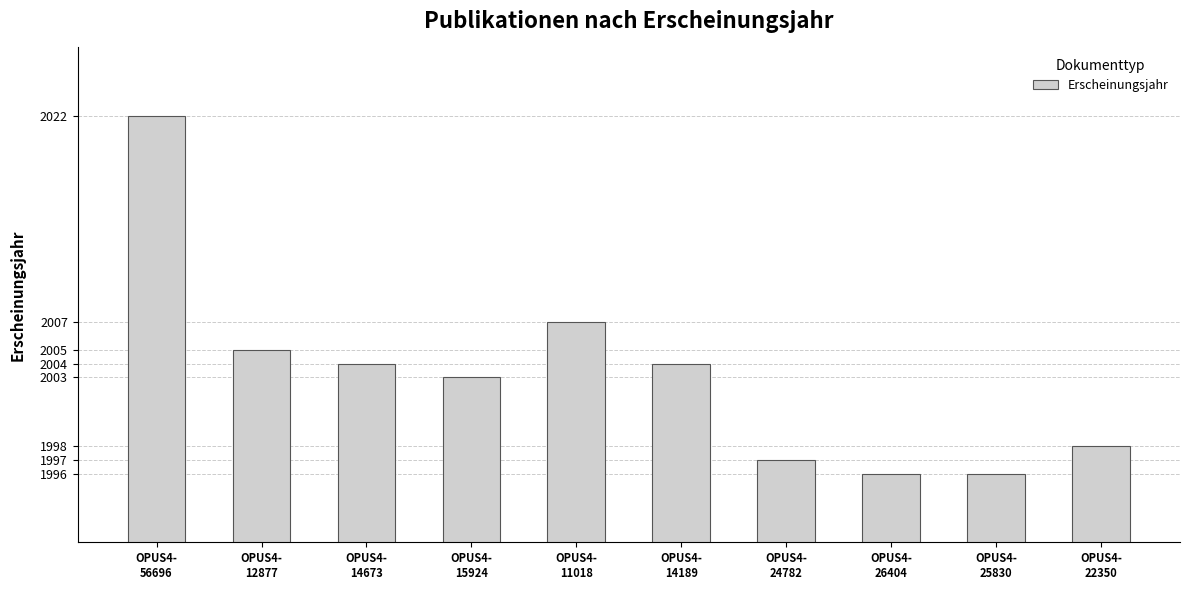

At which label does the data first exceed 2004?

OPUS4-
56696